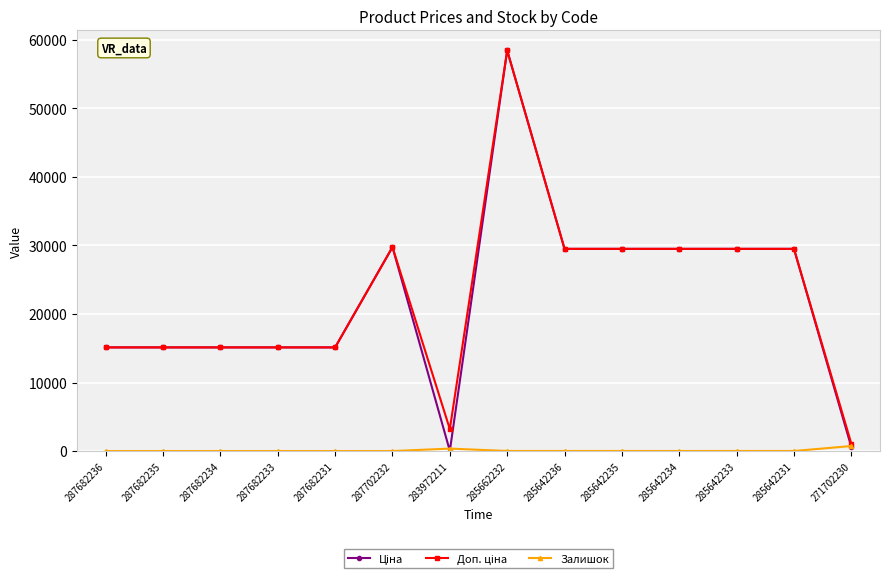

At which category is the sum across all series the highest?

285662232